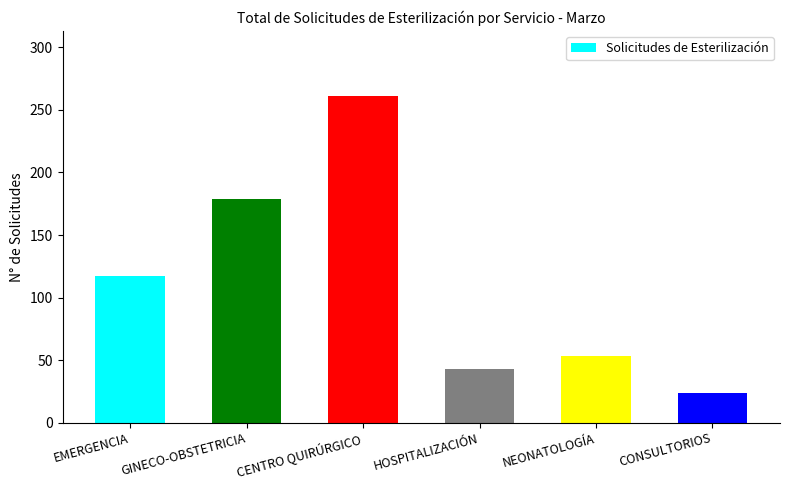

Does the chart contain stacked bars?

No